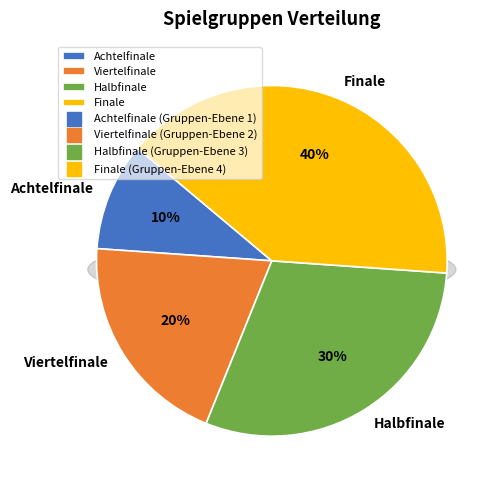

Count the number of slices in the pie.

4